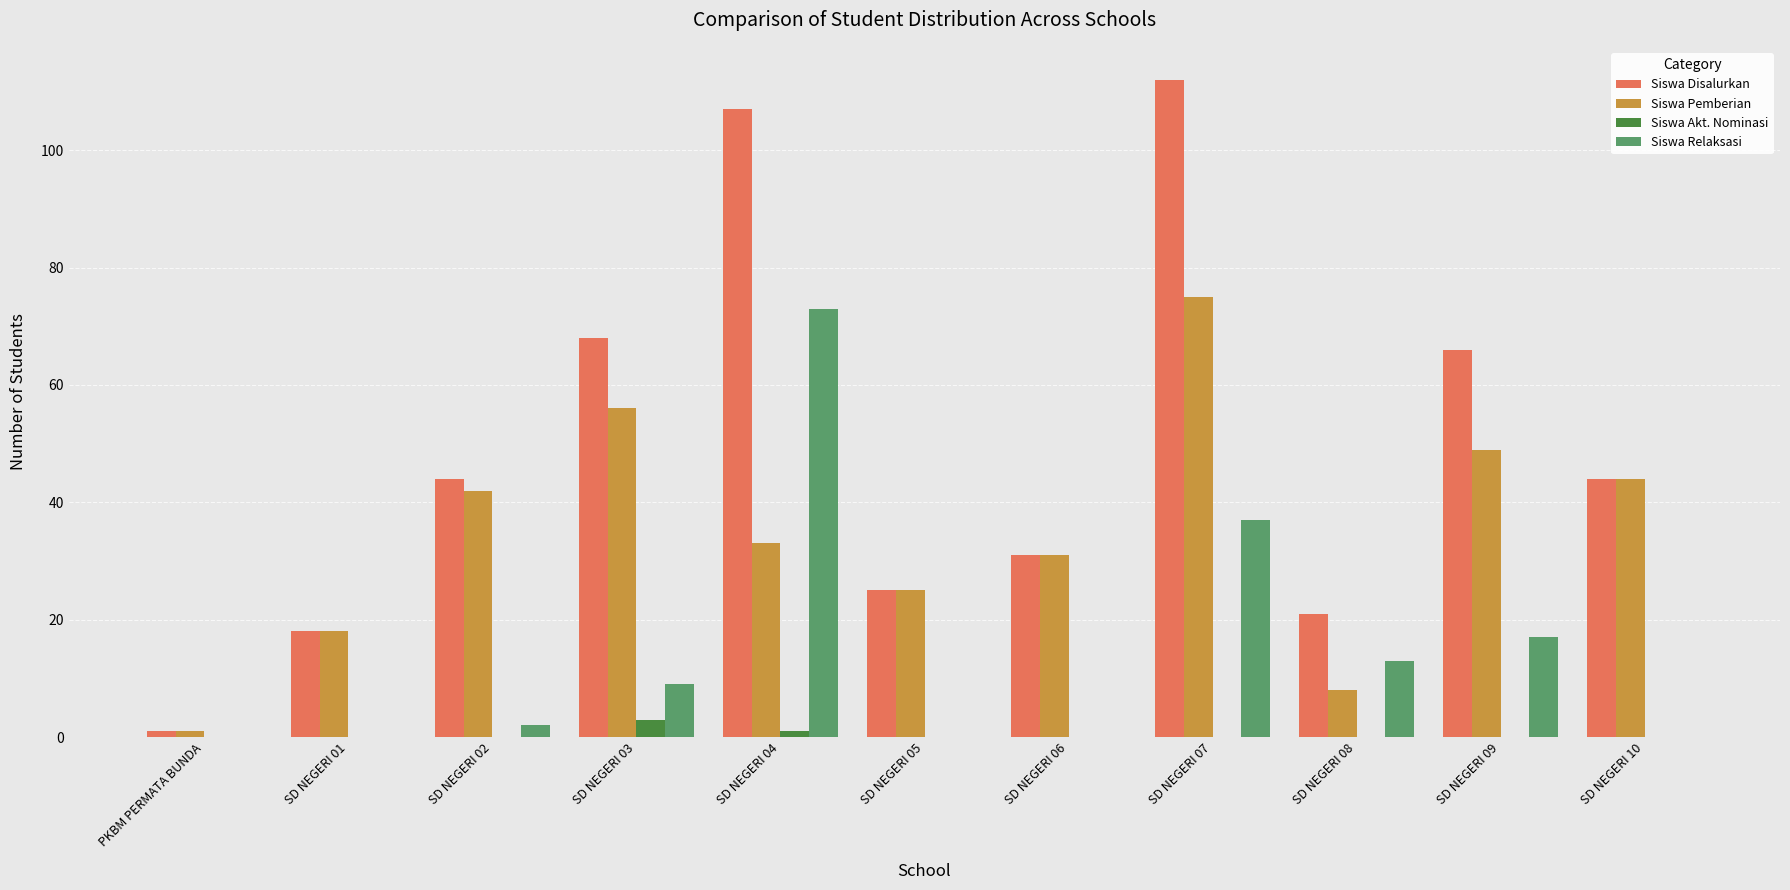

Is the value of Siswa Akt. Nominasi at SD NEGERI 04 greater than the value of Siswa Pemberian at SD NEGERI 01?

No